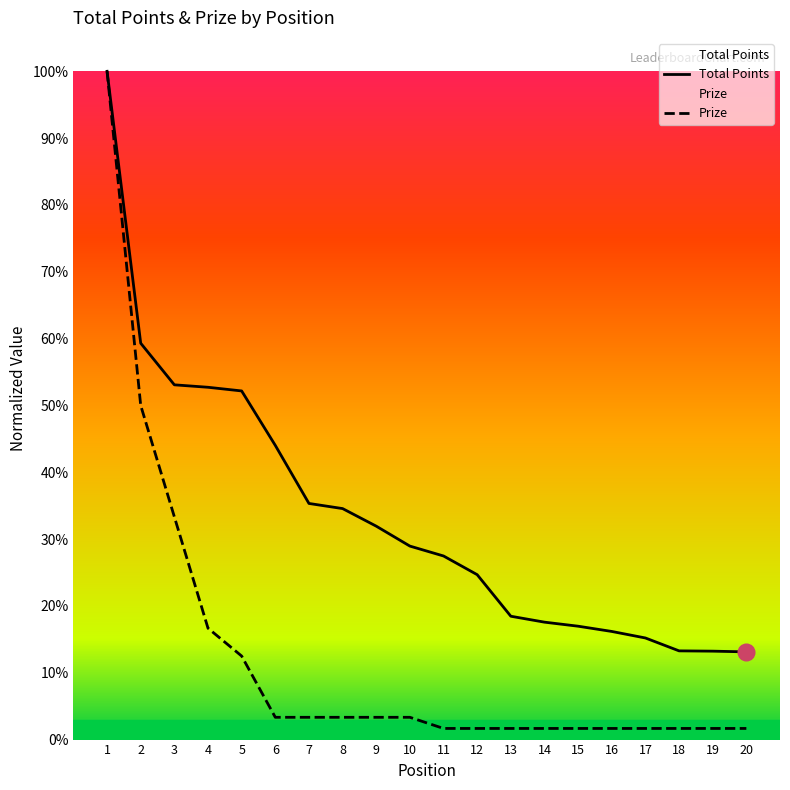

Where is Prize nearest to the value 0?

11